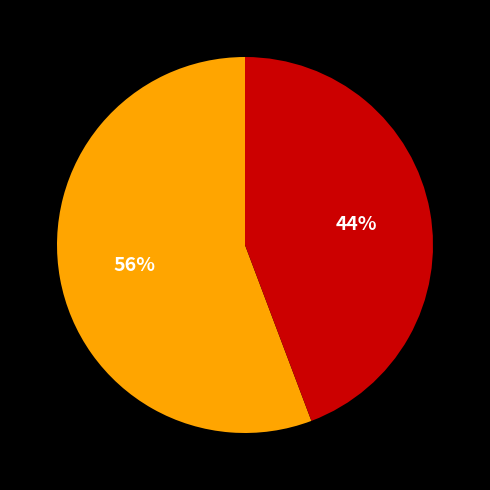

Is there any slice that represents more than half of the pie?

Yes